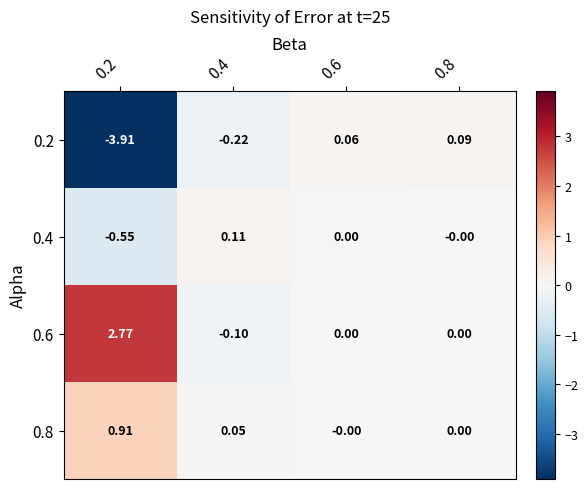

Which series has the widest spread of values?

0.2